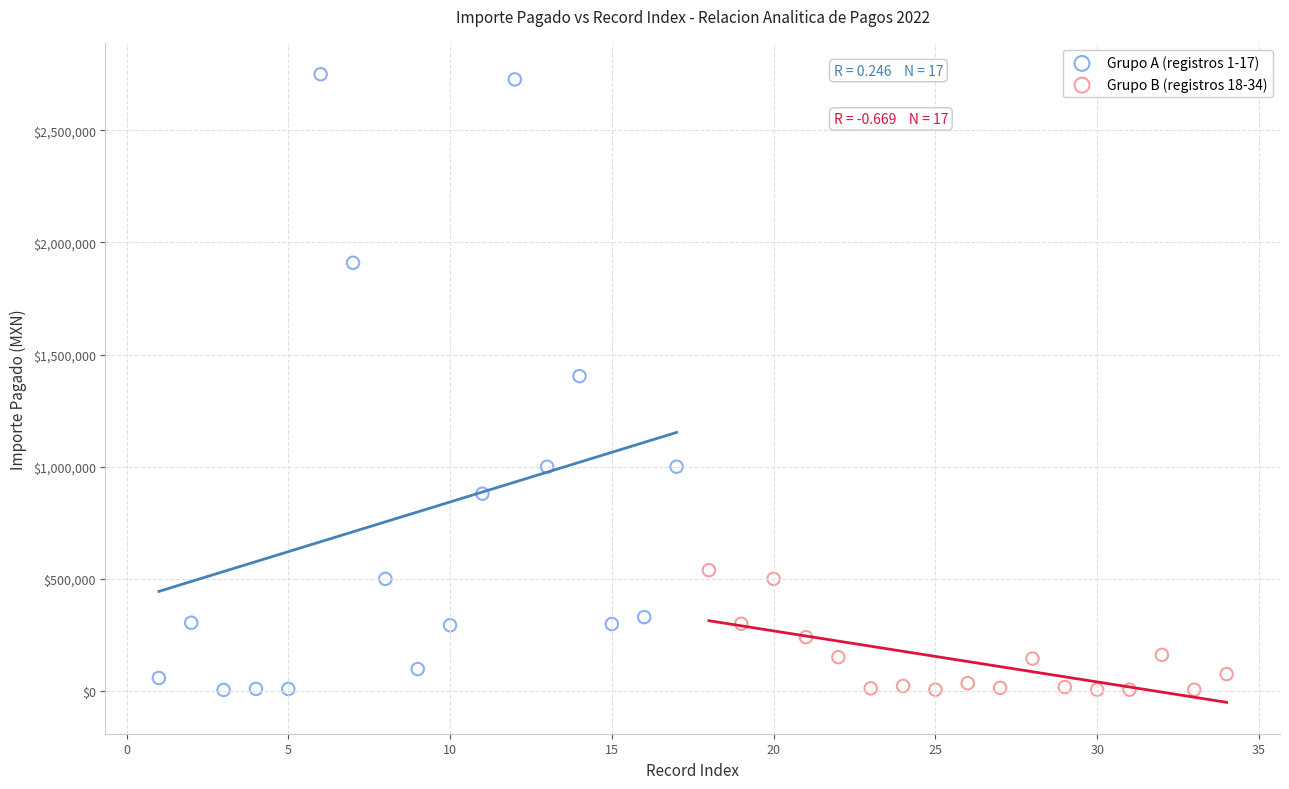

Which series contains the highest Y value?

Grupo A (registros 1-17)